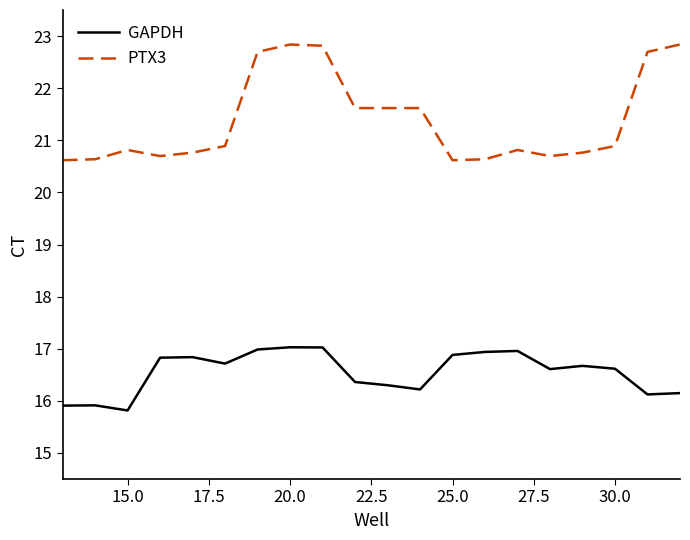

How many lines are shown in the chart?

2